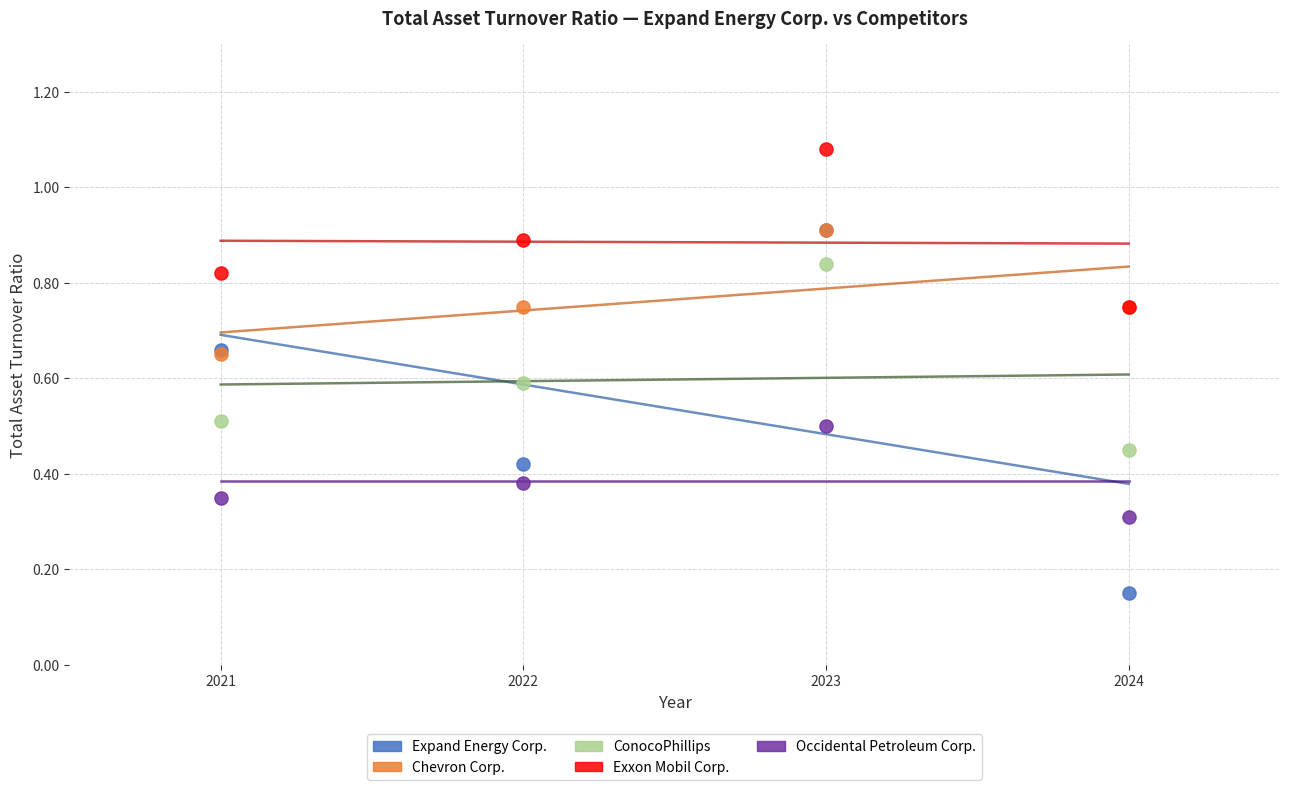

Which series has the largest Y range (max minus min)?

Expand Energy Corp.